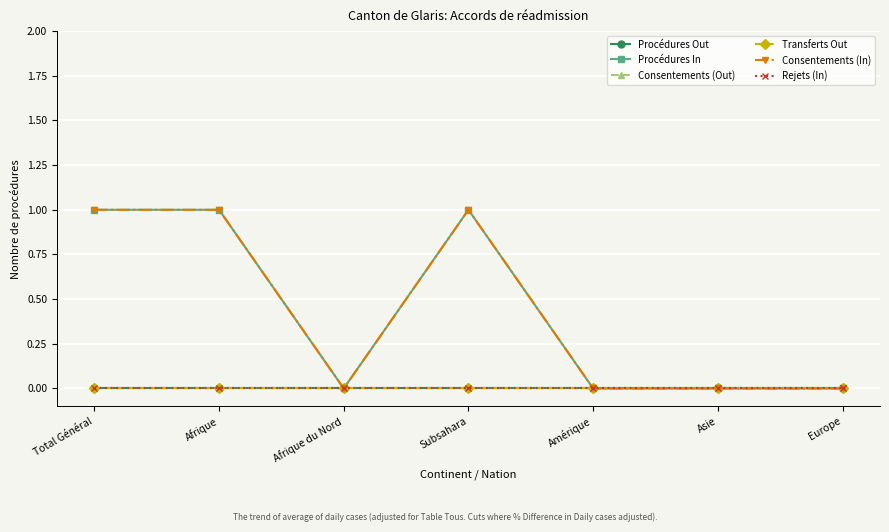

Does the chart have visible grid lines?

Yes